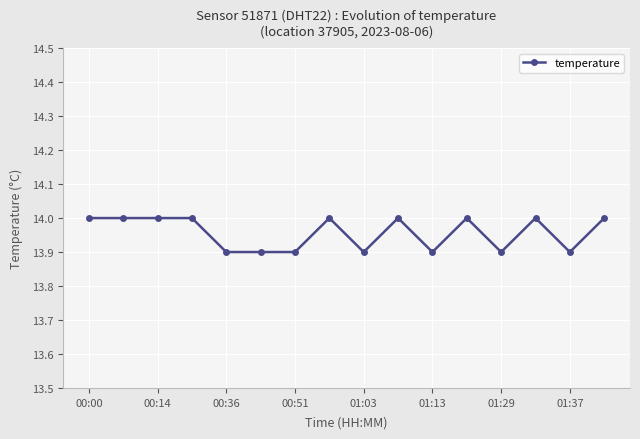

True or false: the data has more than 2 interior local peaks.

True